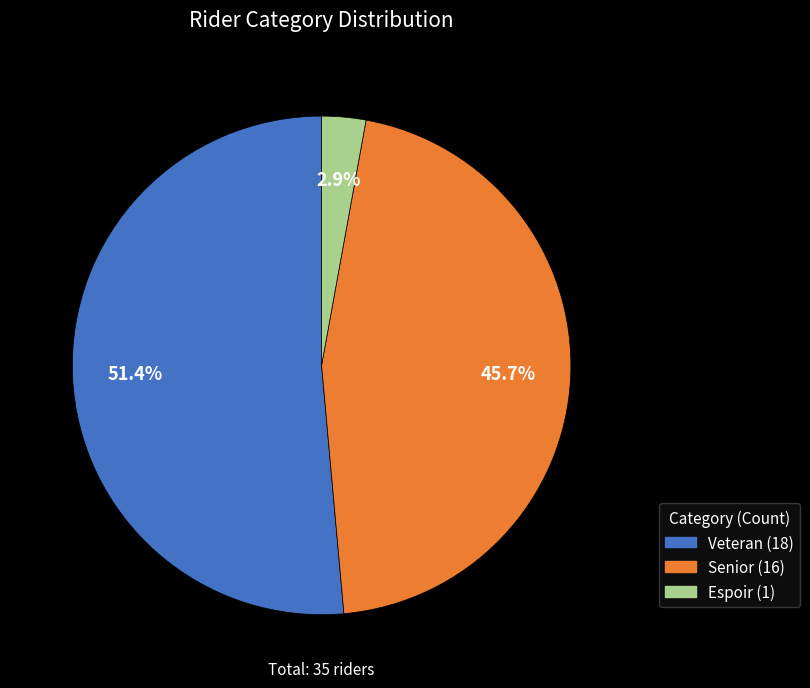

Which category has the biggest portion of the pie?

Veteran